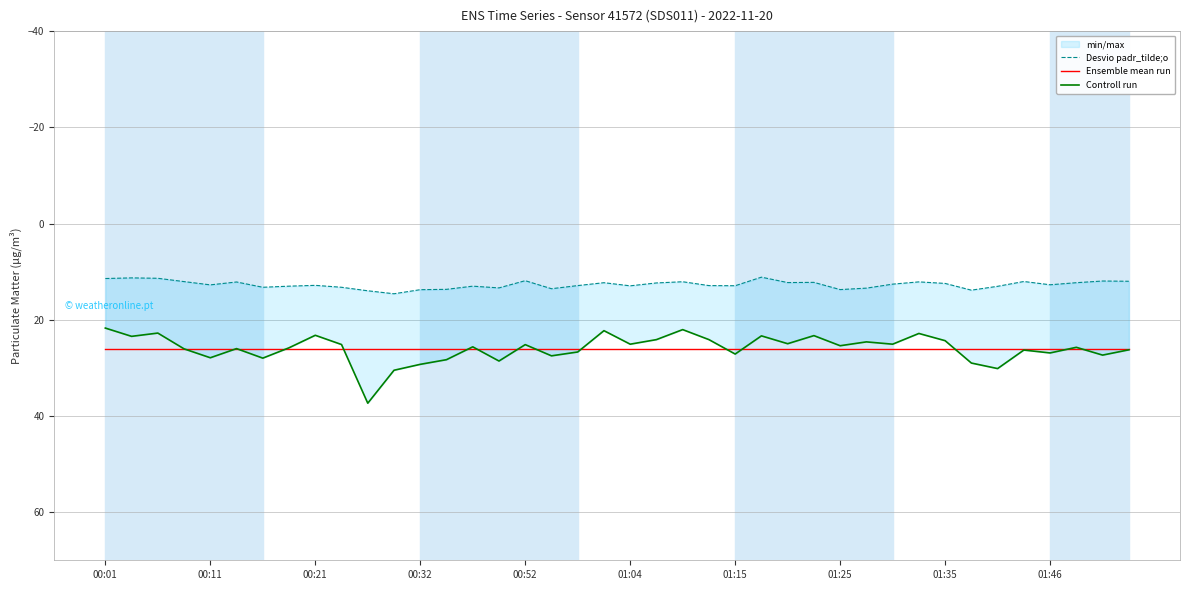

True or false: Desvio padr_tilde;o has a value of 12.0 at 39.

True